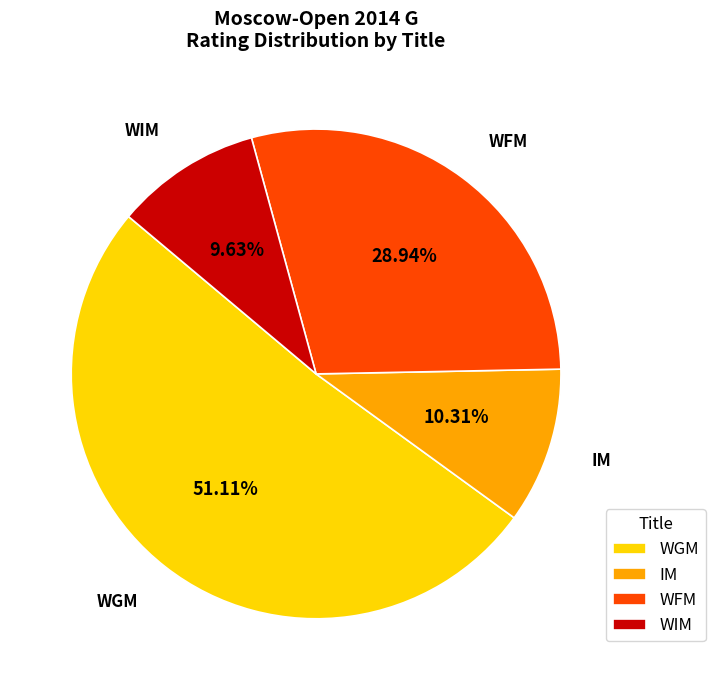

To the nearest percent, what percentage of the pie is WFM?

29%